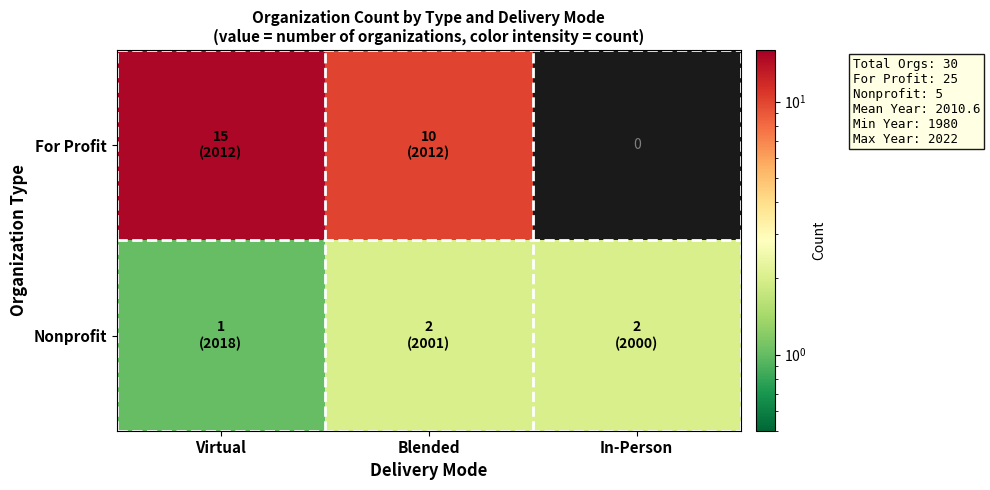

Is it true that Nonprofit equals 3 at Blended?

False